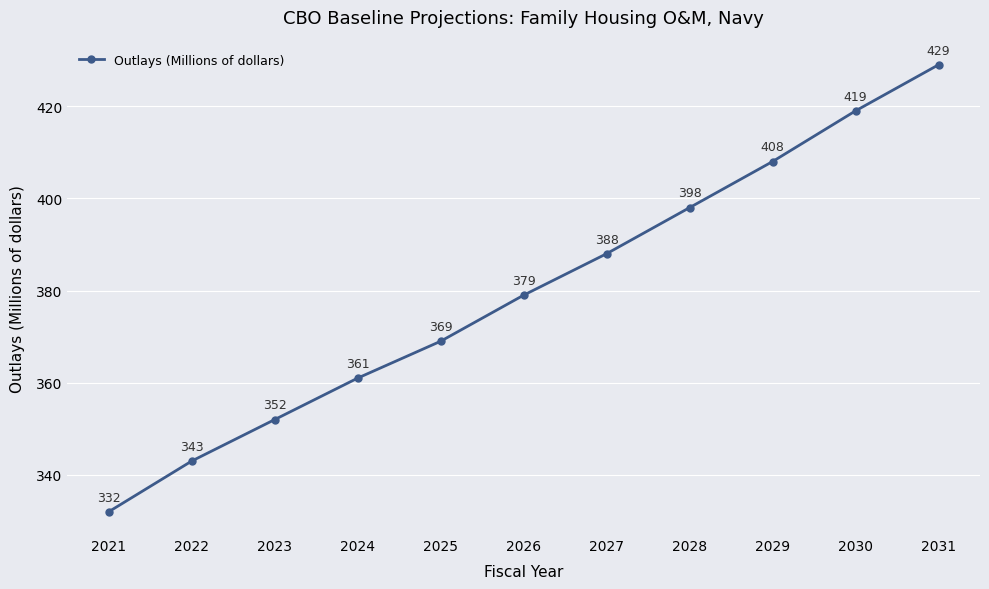

Reading left to right, list all the values displayed in this chart.

332	343	352	361	369	379	388	398	408	419	429